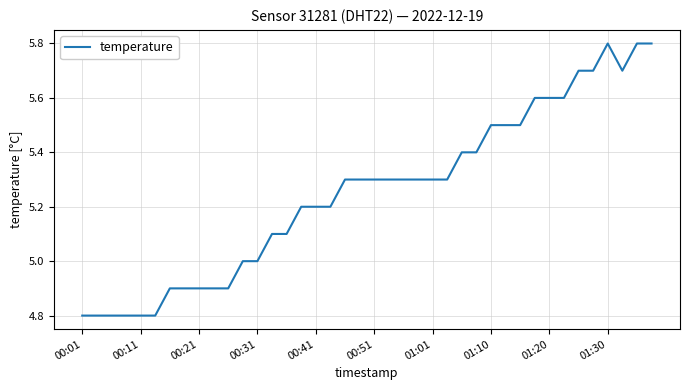

What is the minimum value shown in the chart?

4.8